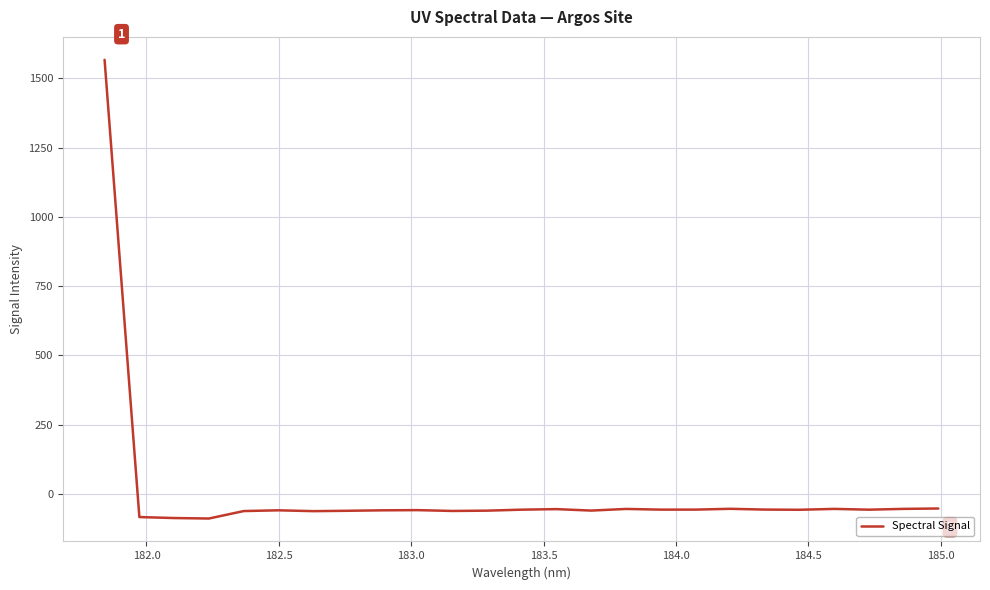

What is the minimum value shown in the chart?

-89.3